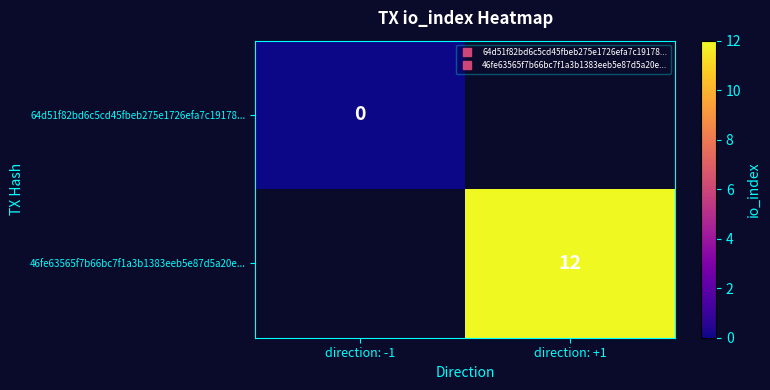

At which label does 64d51f82bd6c5cd45fbeb275e1726efa7c19178... reach its peak?

direction: -1